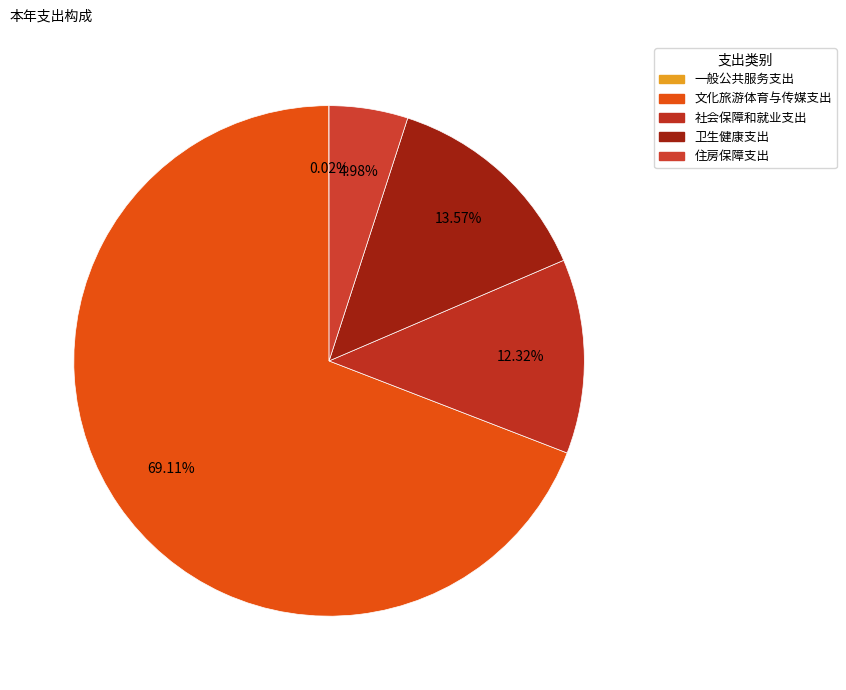

How many segments does this pie chart have?

5